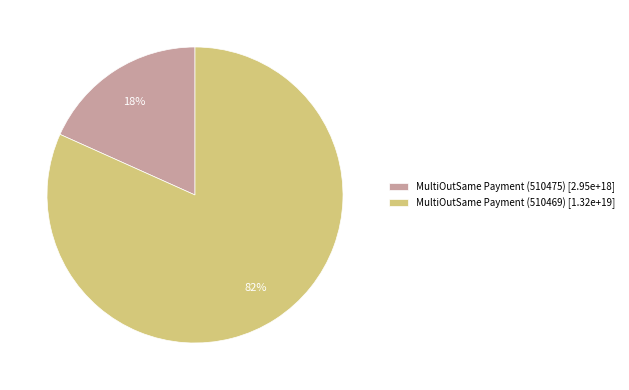

Is MultiOutSame Payment (510469) the majority of the pie?

Yes